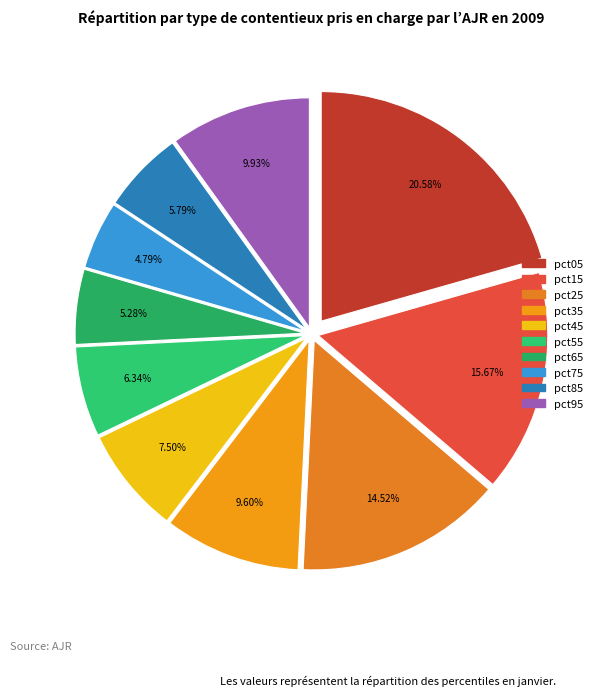

Combined, do pct15 and pct05 account for over 50%?

No